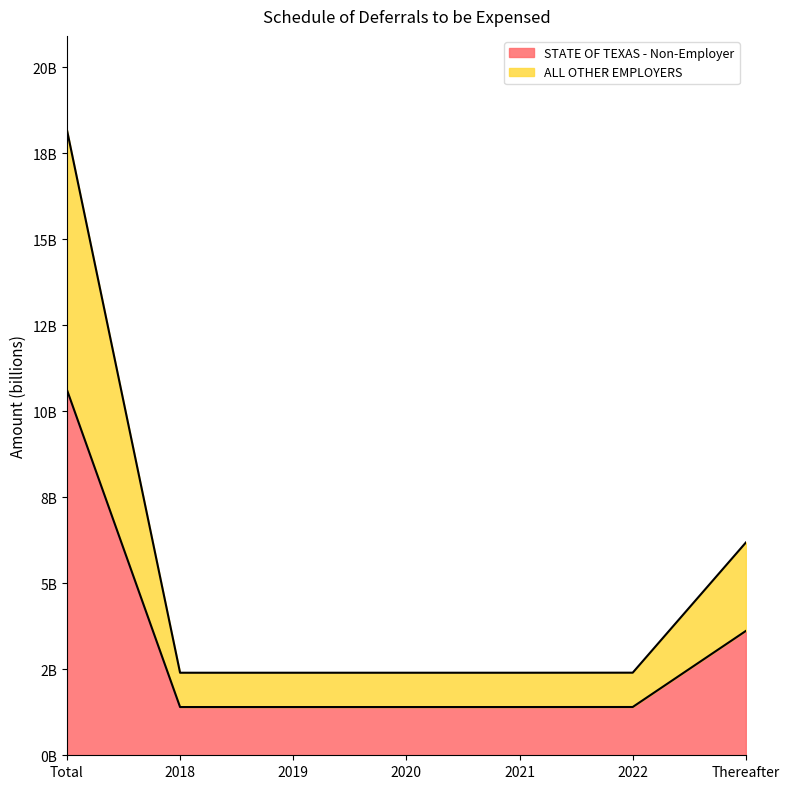

What is the difference between the STATE OF TEXAS - Non-Employer values at Thereafter and 2022?

2.2